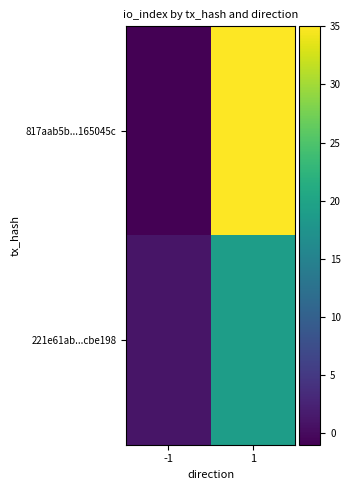

What is the total value across all series at 1?

54